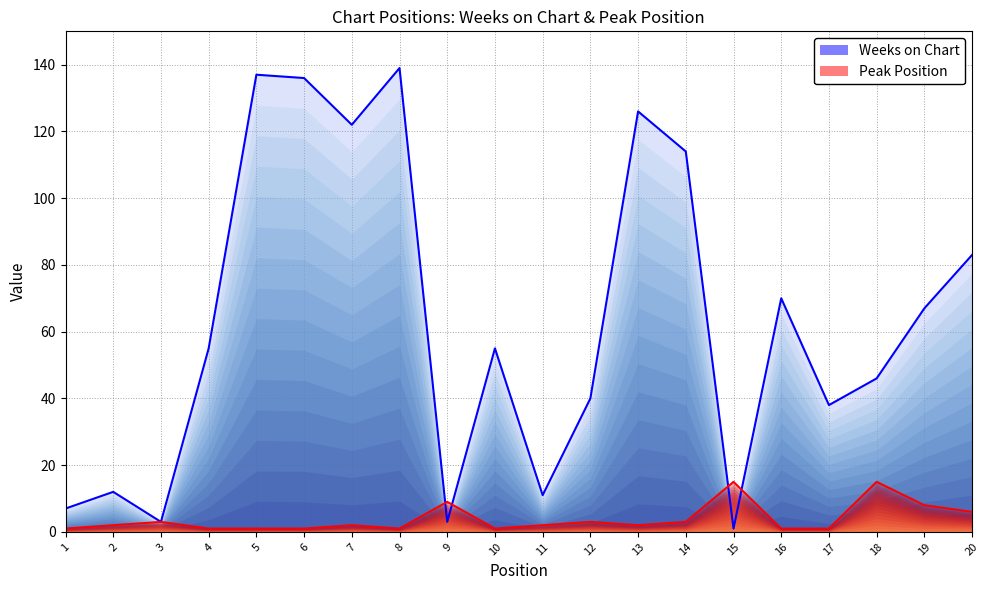

Which category has the lowest value in the Peak Position series?

1